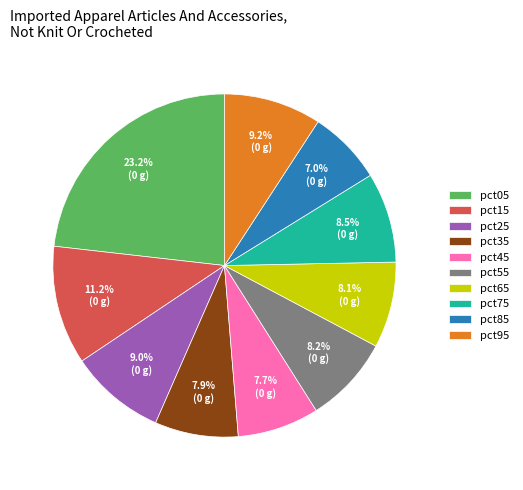

Count the number of slices in the pie.

10